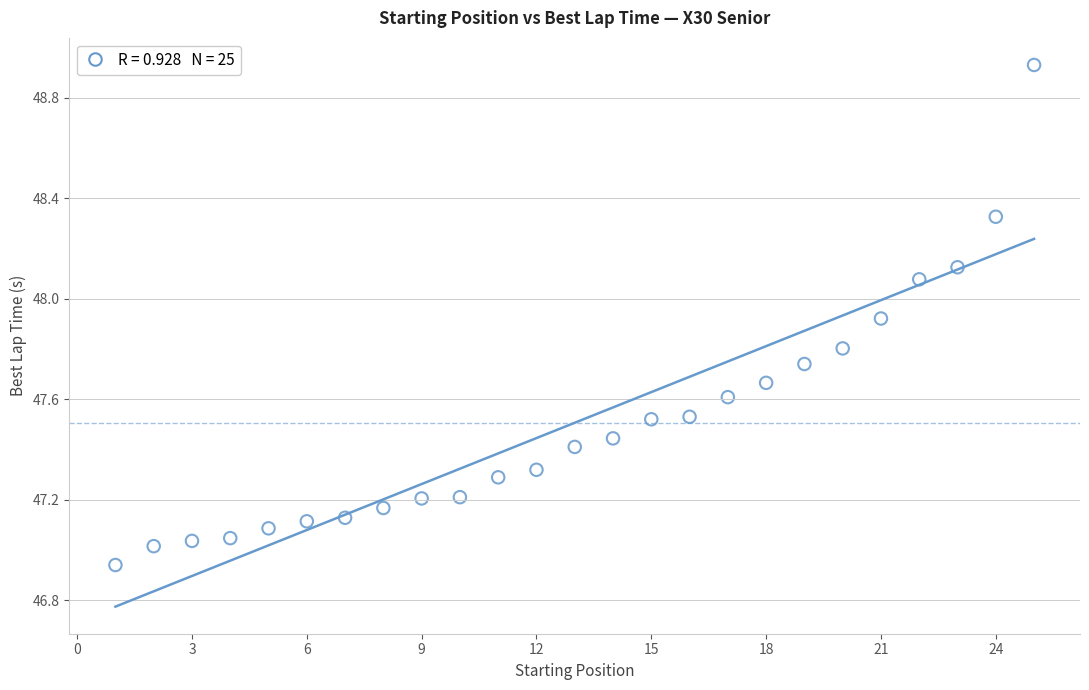

What is the range of X values (max minus min)?

24.0